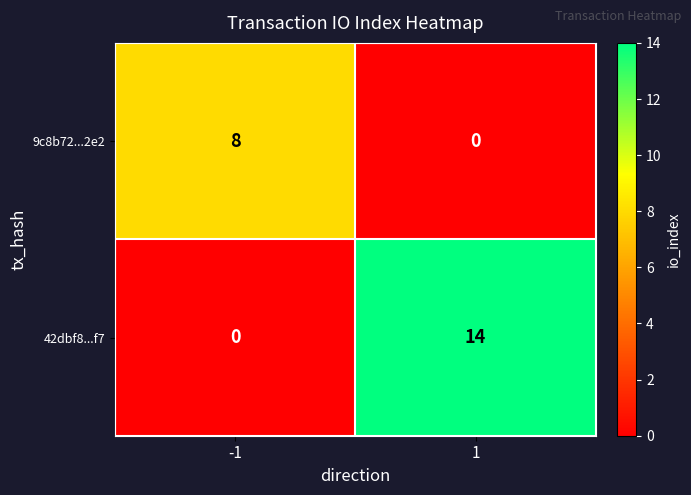

At how many categories does at least one series exceed 1?

2